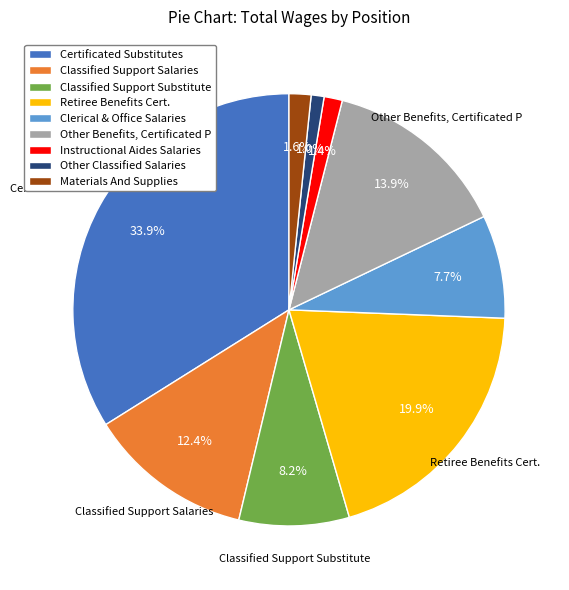

To the nearest percent, what portion does Clerical & Office Salaries represent?

8%